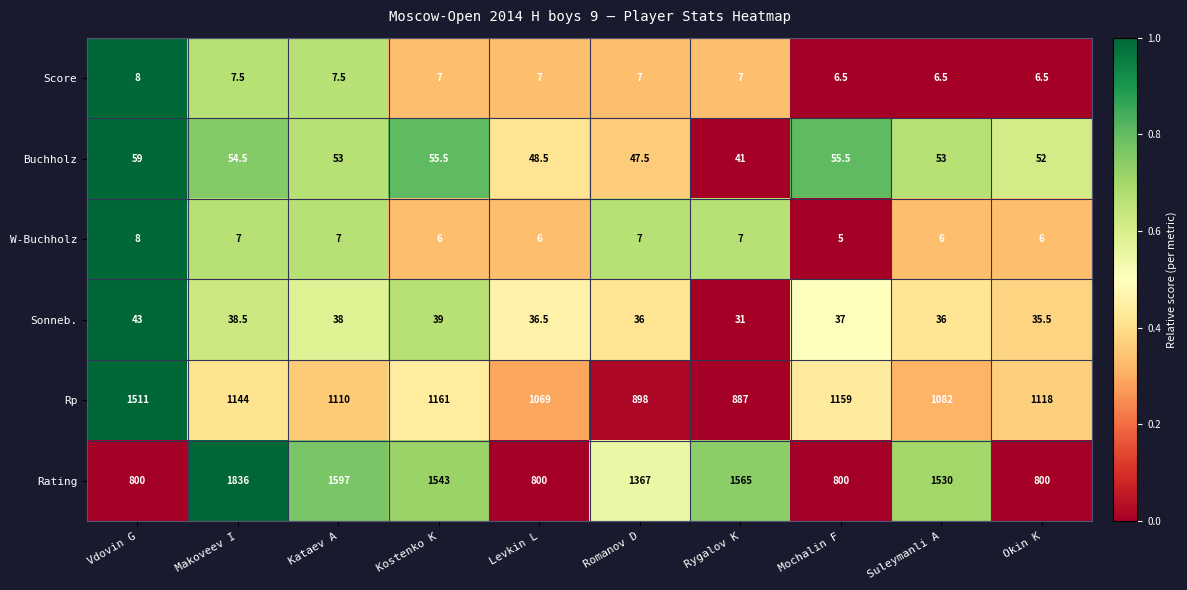

The Sonneb. series shows 12.0 at Makoveev I. True or false?

False